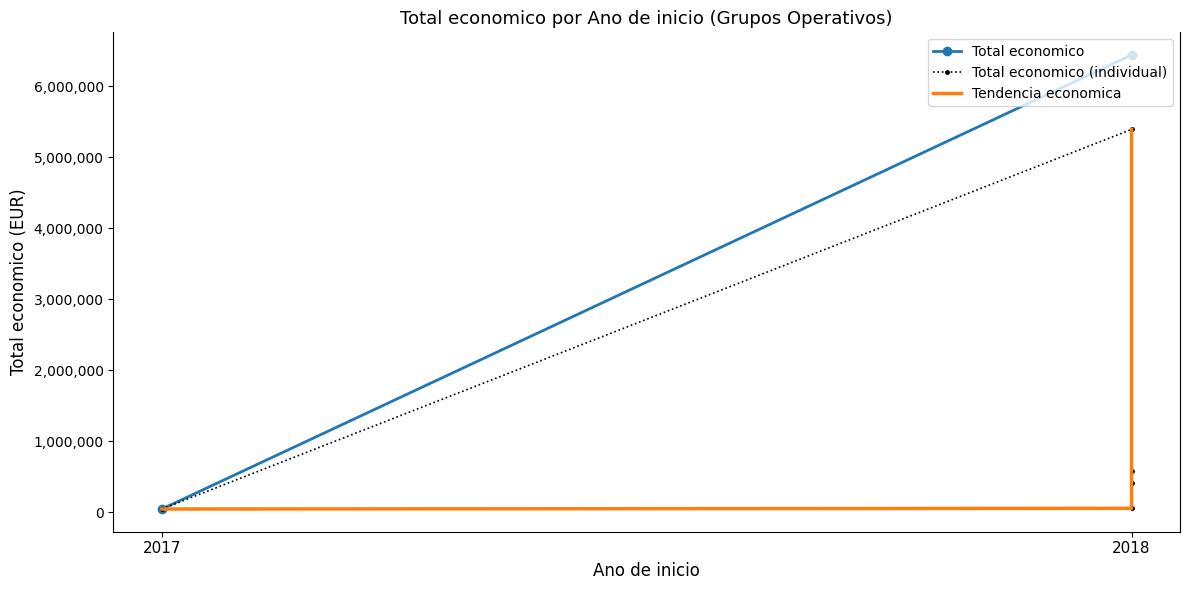

At which label is the value closest to 2716335?

2018